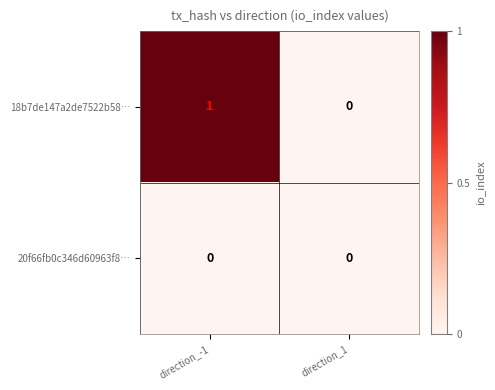

List the series in order of their peak value, highest first.

18b7de147a2de7522b58…, 20f66fb0c346d60963f8…